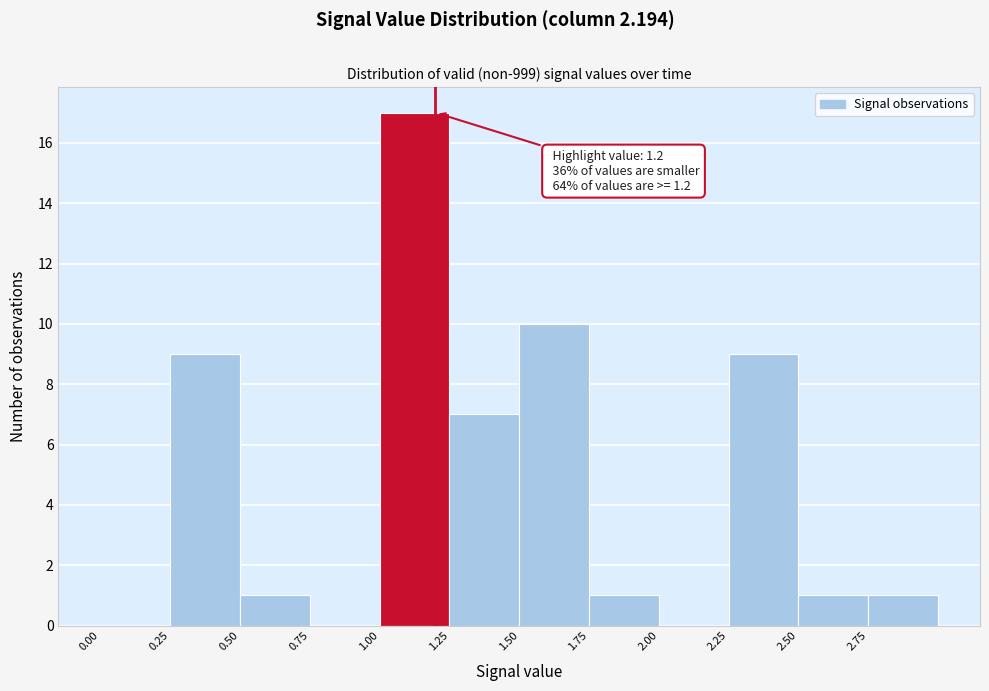

Over which range of the x-axis is the bar tallest?

1.00 to 1.25